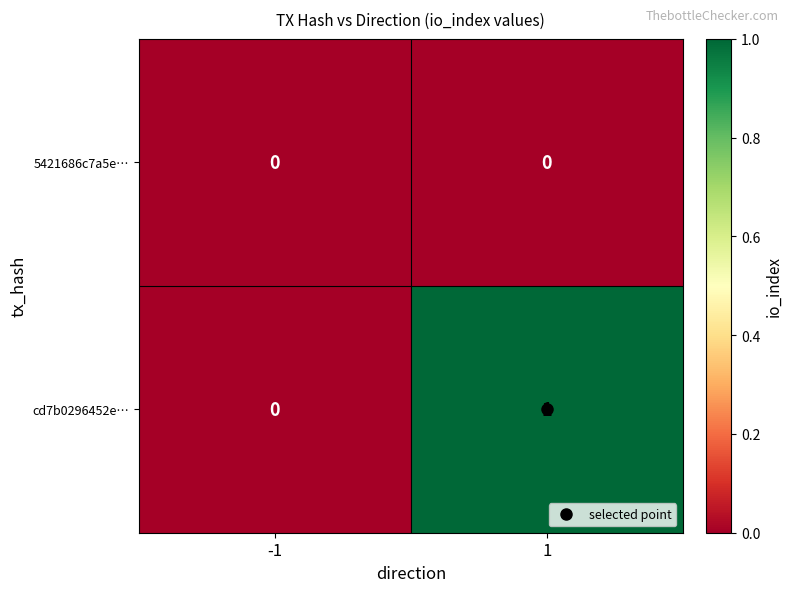

The cd7b0296452e… series shows 0 at -1. True or false?

True